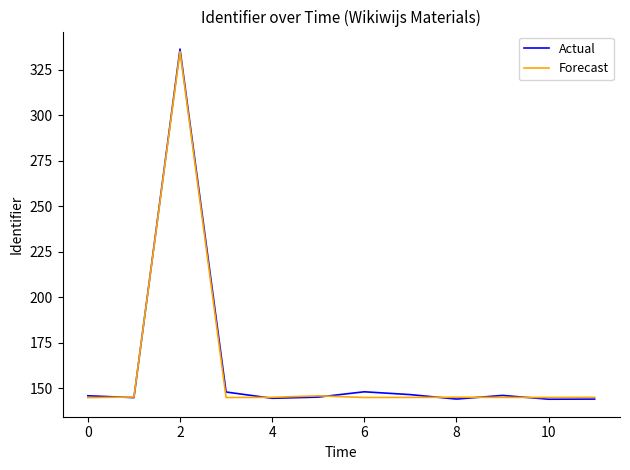

What is the smallest value displayed?

144.1